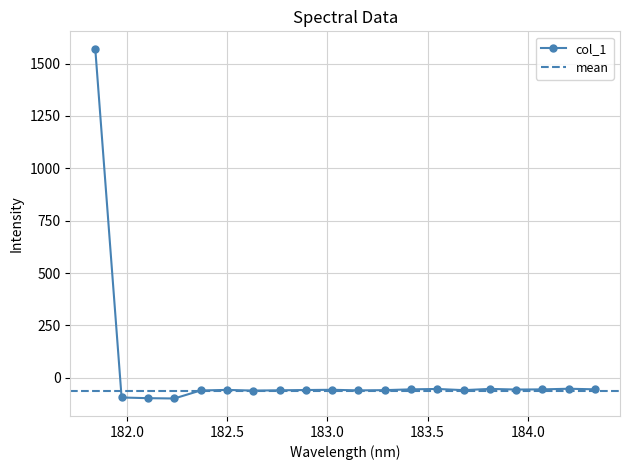

Is it true that the value at 181.8418 is 1092.2?

False